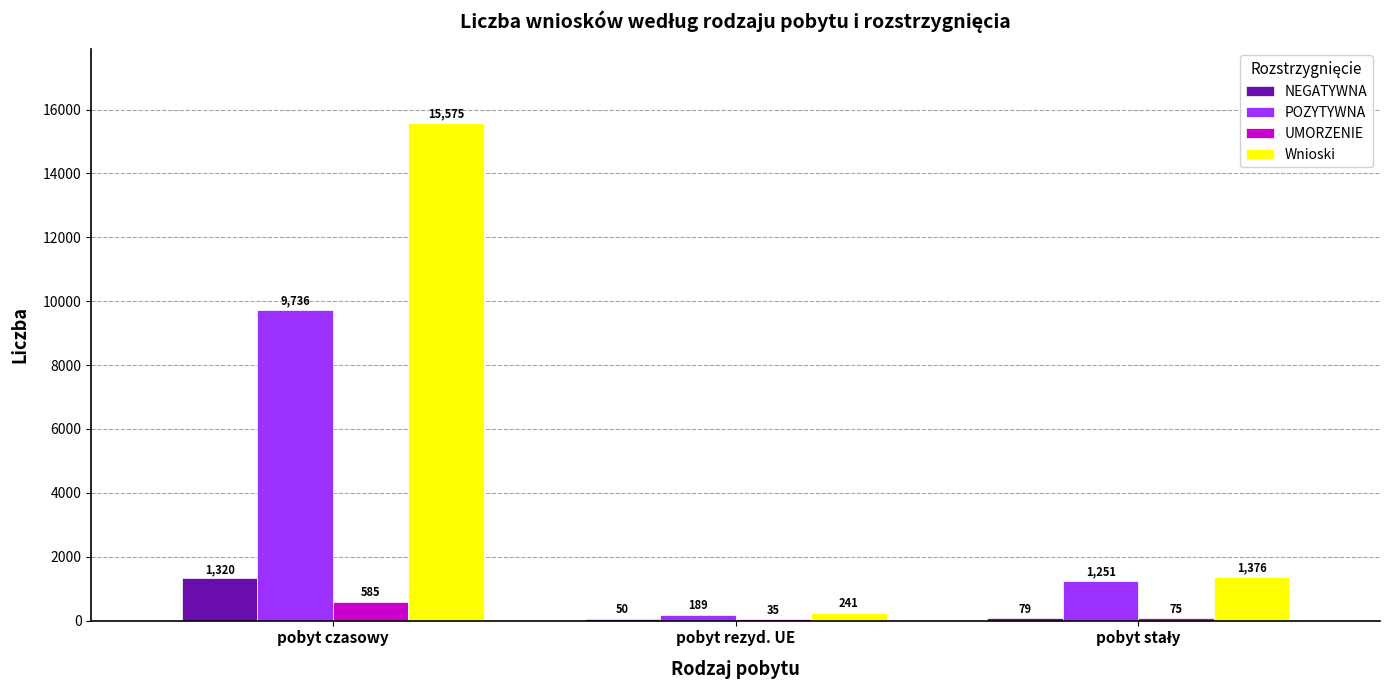

What are all the series names shown in the legend?

NEGATYWNA, POZYTYWNA, UMORZENIE, Wnioski